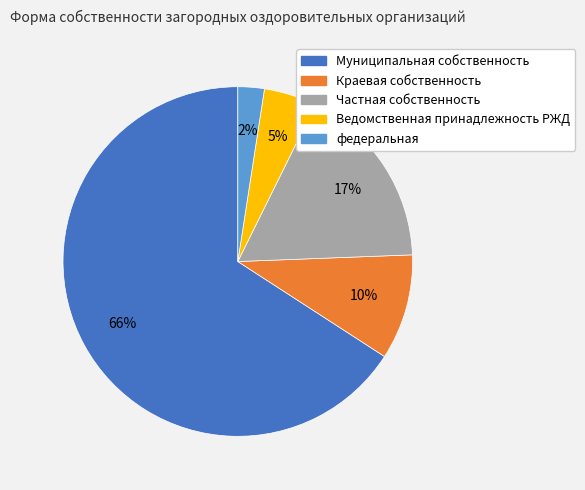

How many slices are in this pie chart?

5